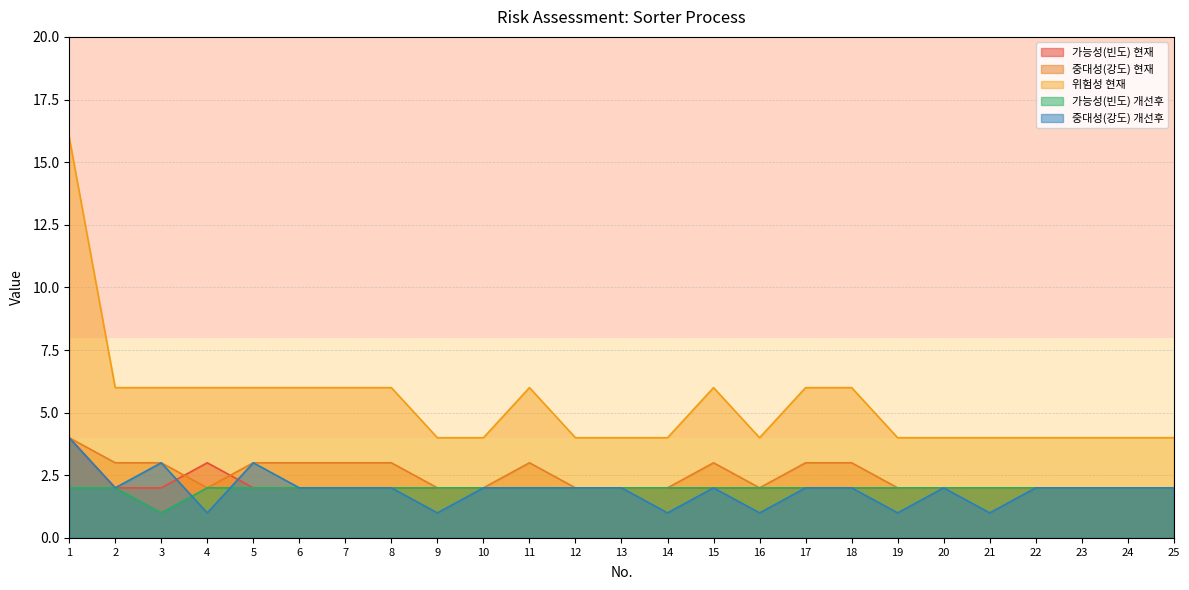

Is the value of 중대성(강도) 개선후 at 23 greater than the value of 위험성 현재 at 6?

No